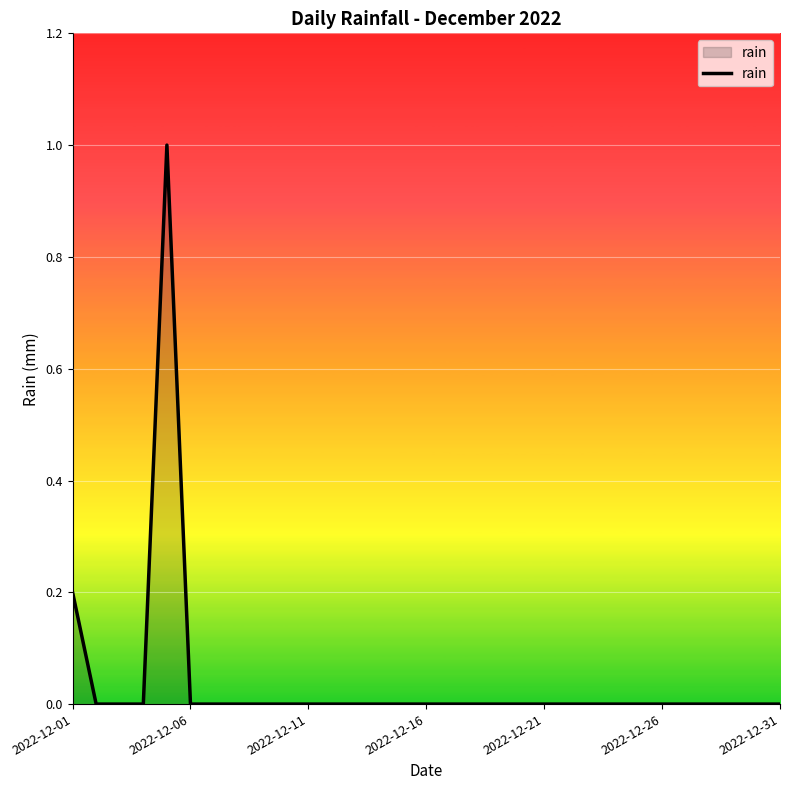

What is the maximum value shown in the chart?

1.0